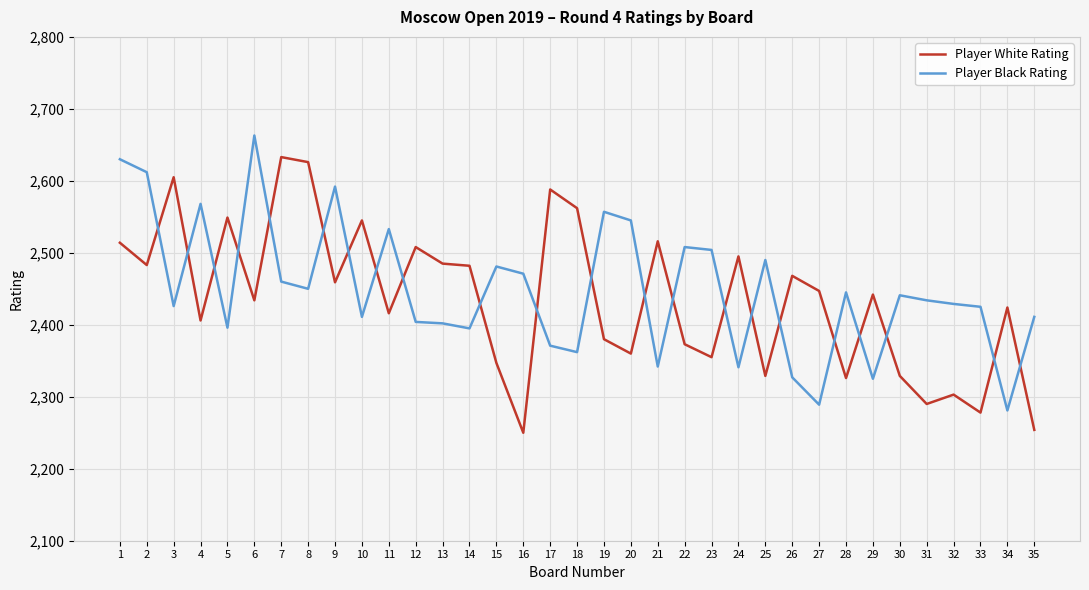

What is the smallest value displayed?

2250